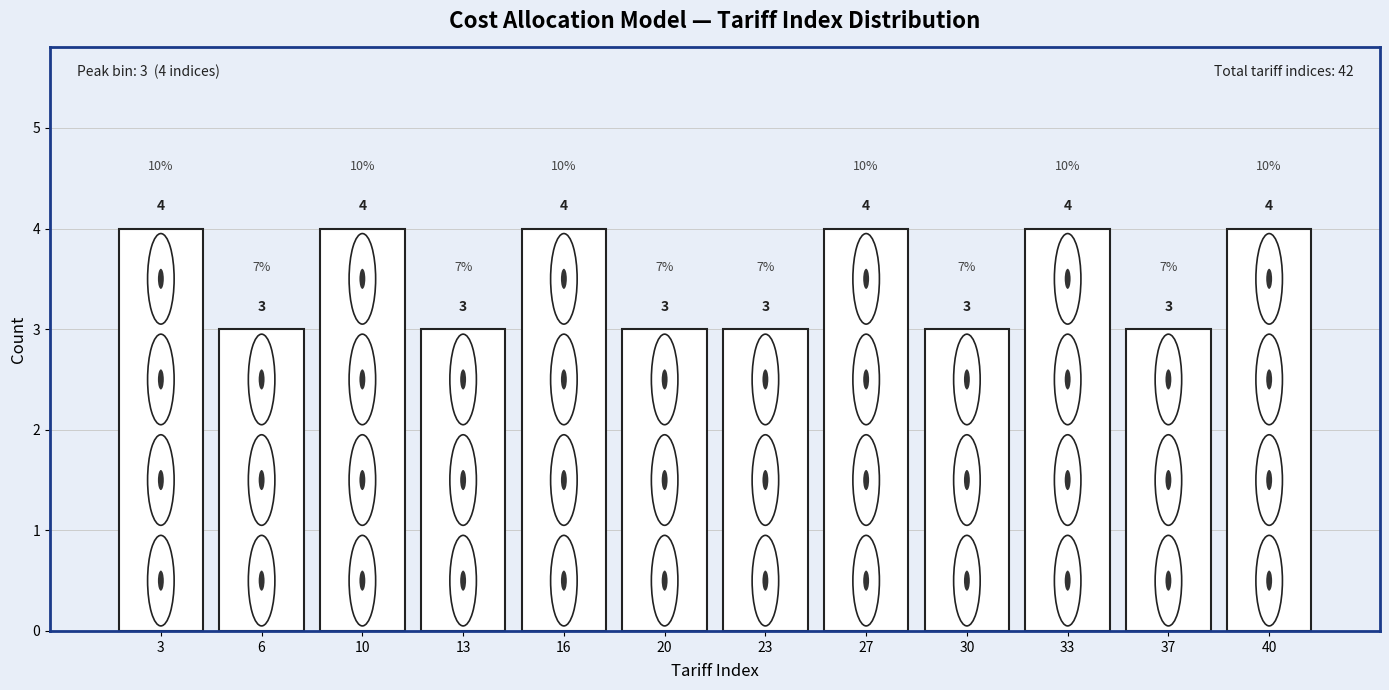

Reading left to right, list all the values displayed in this chart.

3=4	6=3	10=4	13=3	16=4	20=3	23=3	27=4	30=3	33=4	37=3	40=4